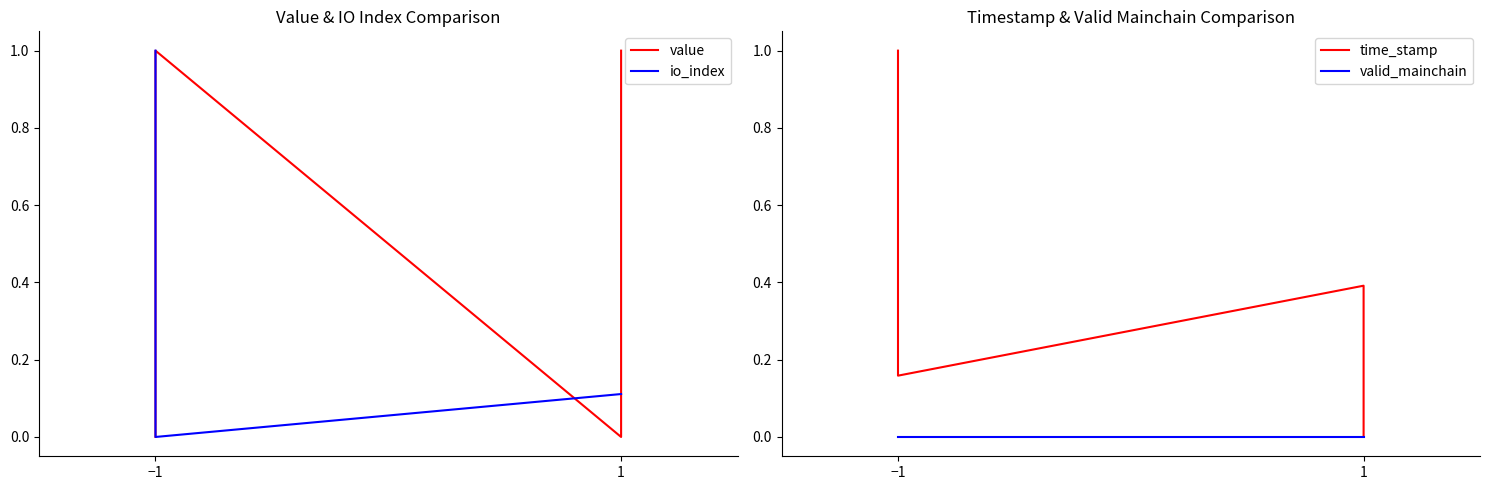

What are all the series names shown in the legend?

value, io_index, time_stamp, valid_mainchain